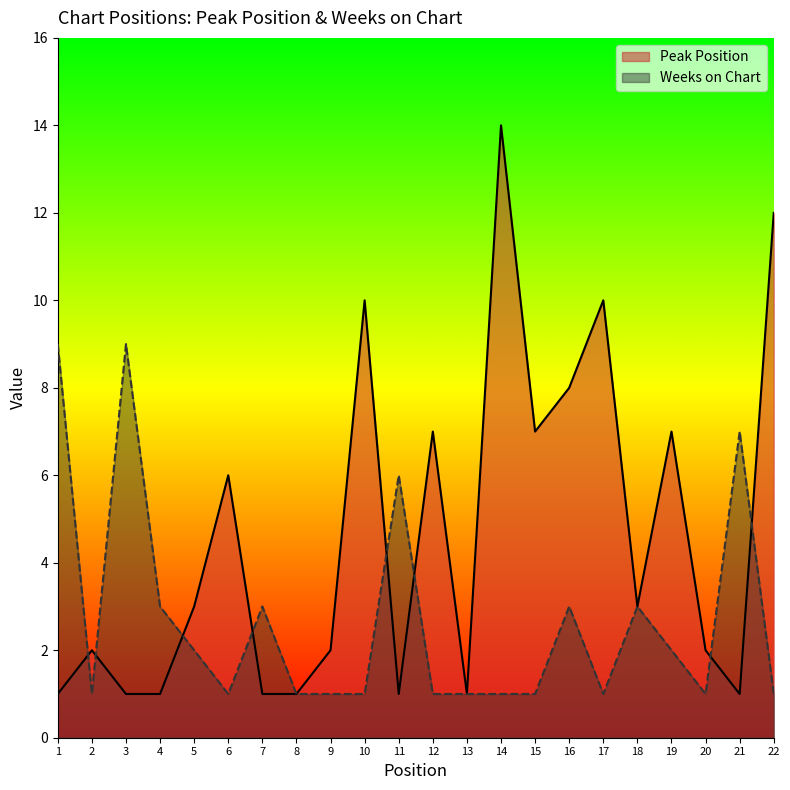

What are all the series names shown in the legend?

Peak Position, Weeks on Chart